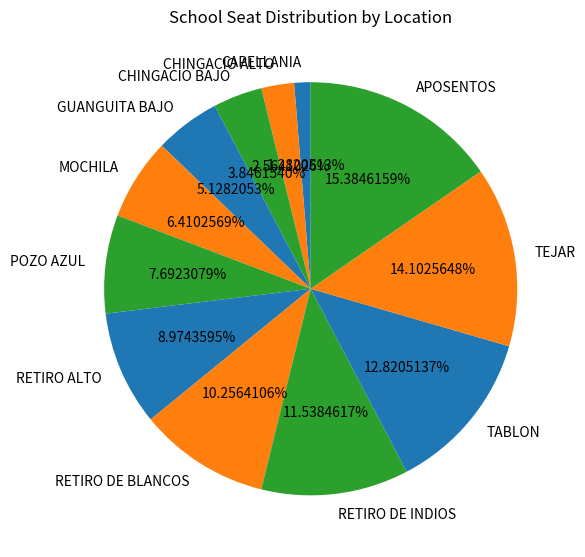

To the nearest percent, what is the combined percentage of TABLON and APOSENTOS?

28%